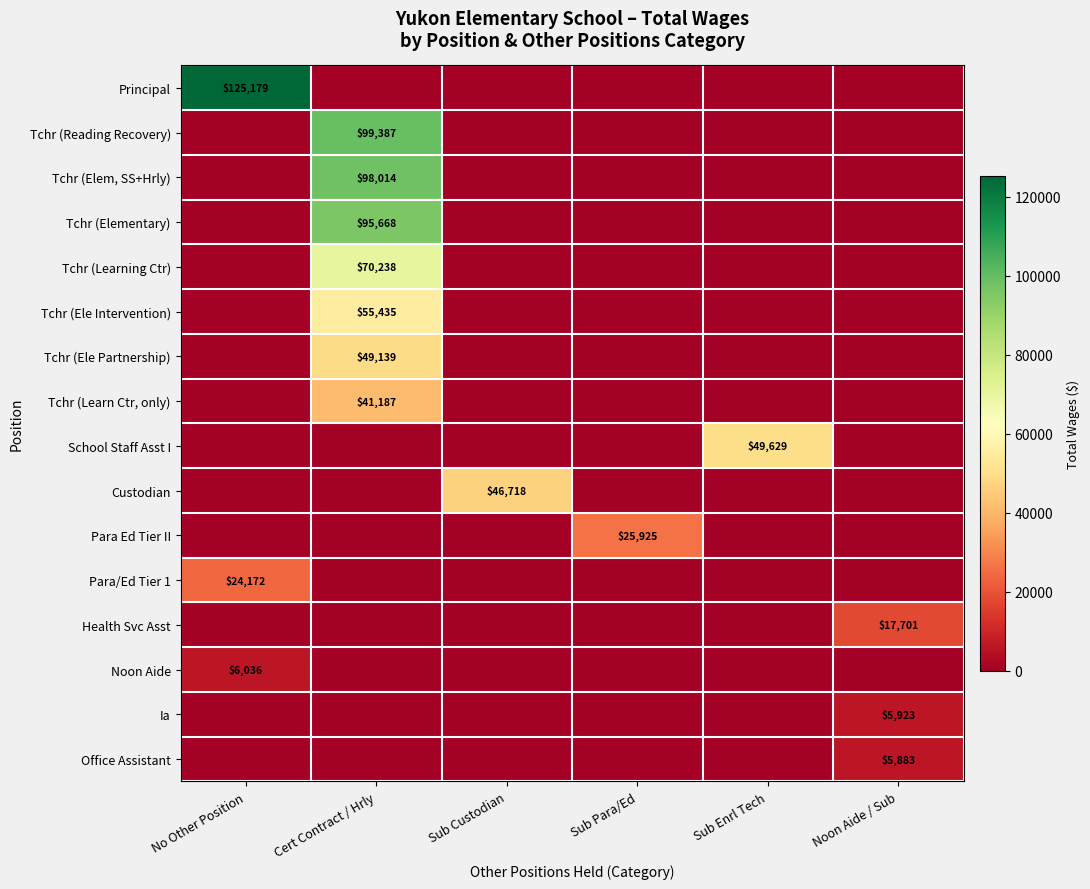

Is it true that Custodian equals 46718 at Sub Custodian?

True